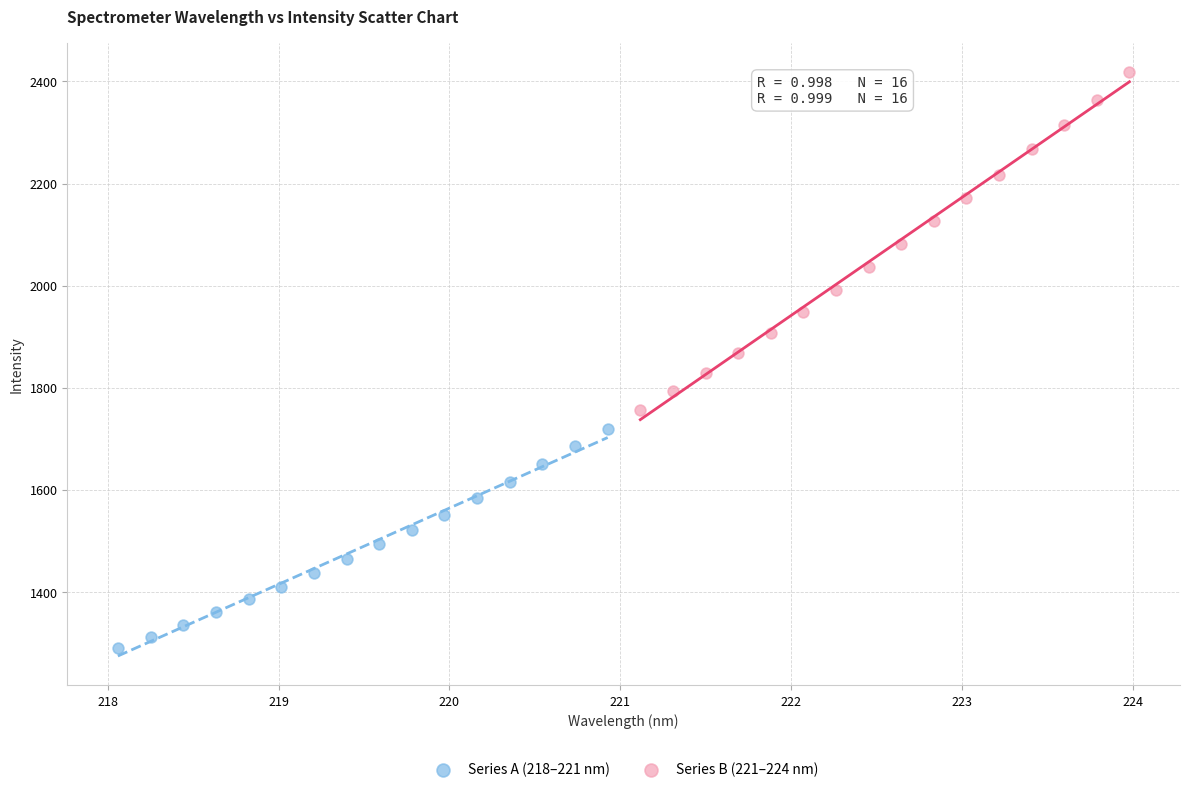

Which series has the widest spread of Y values?

Series B (221–224 nm)